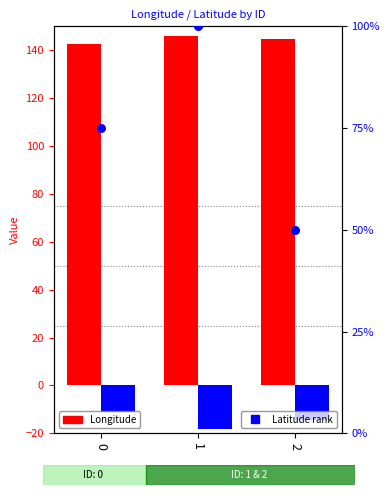

Which series has the largest total across all categories?

Longitude